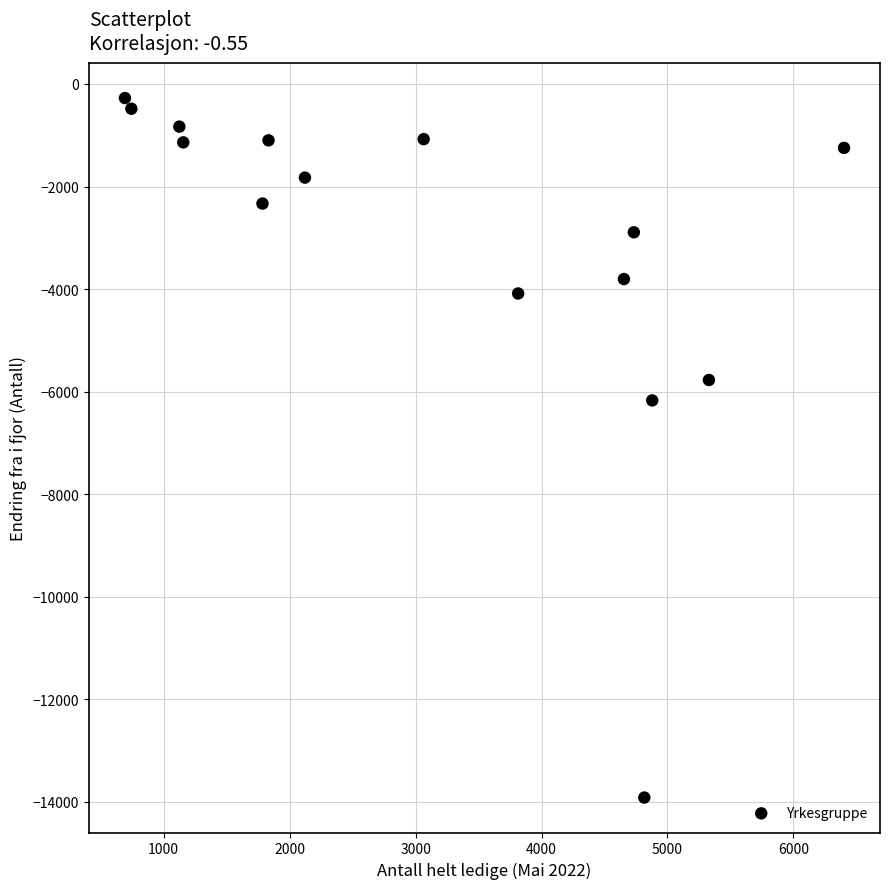

What Y value in the scatter plot is closest to -7094?

-6170